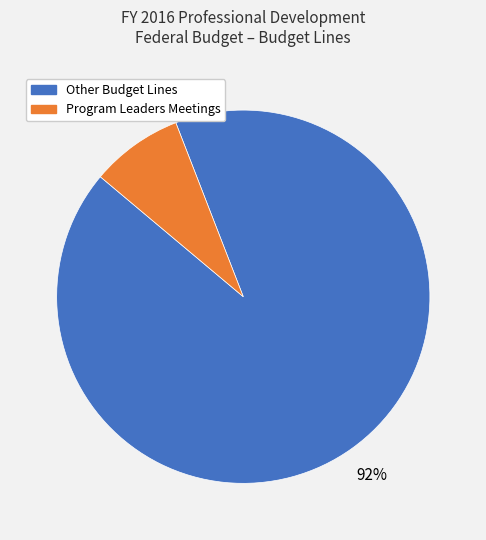

Is there a majority slice in this chart?

Yes